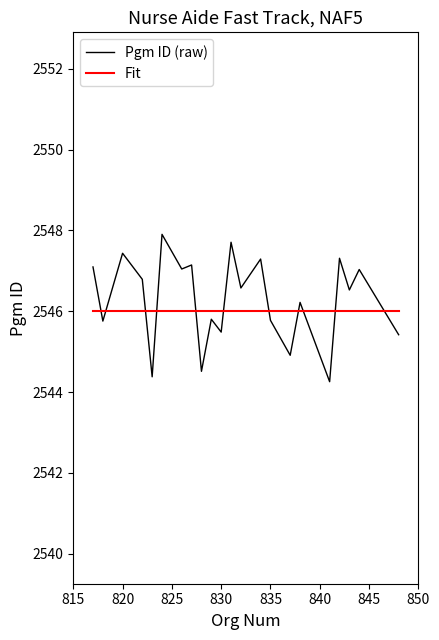

True or false: Pgm ID (raw) and Fit cross at least once.

True